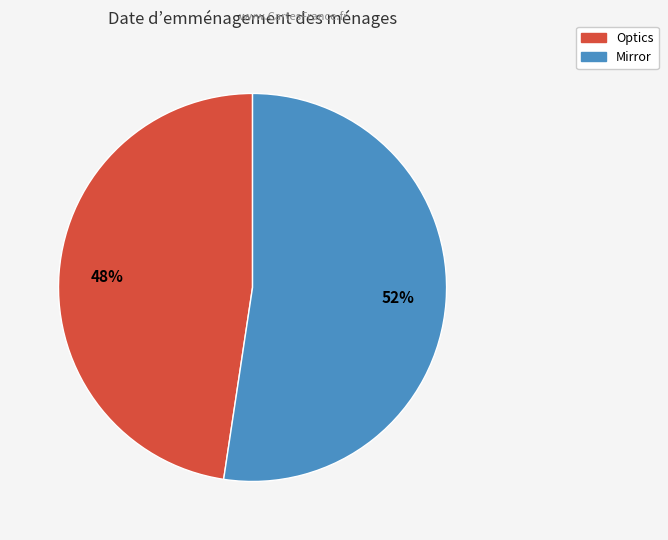

Rank the categories by value from lowest to highest.

Optics, Mirror